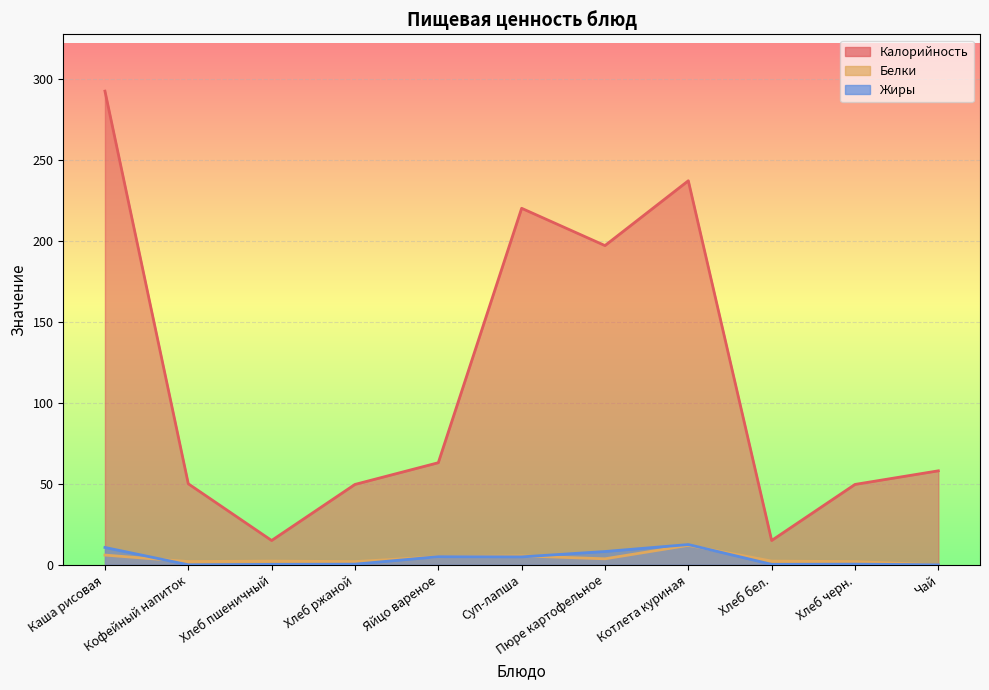

How many series are shown in this chart?

3